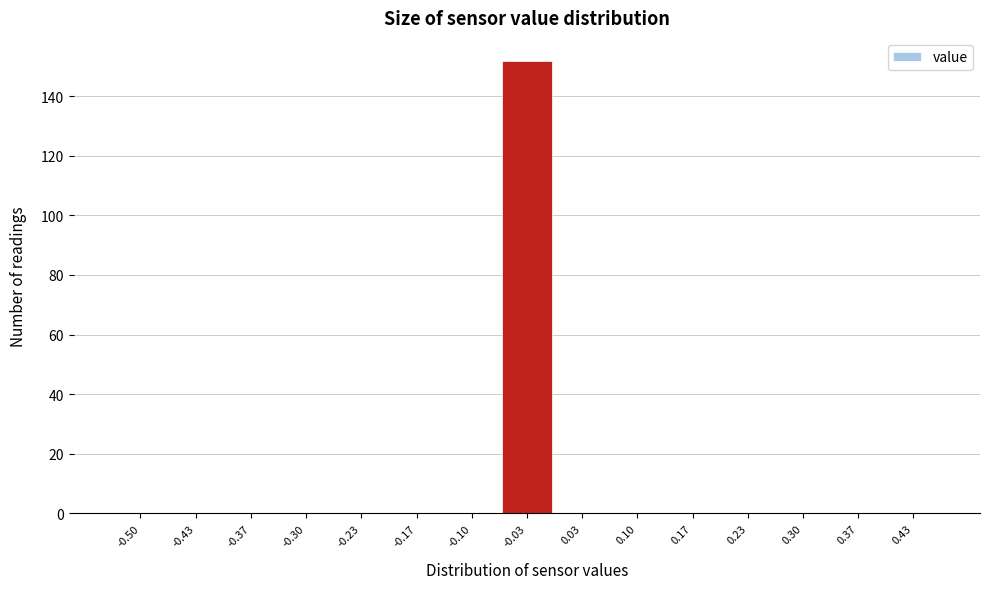

Reading left to right, list all the values displayed in this chart.

-0.50=0	-0.43=0	-0.37=0	-0.30=0	-0.23=0	-0.17=0	-0.10=0	-0.03=152	0.03=0	0.10=0	0.17=0	0.23=0	0.30=0	0.37=0	0.43=0